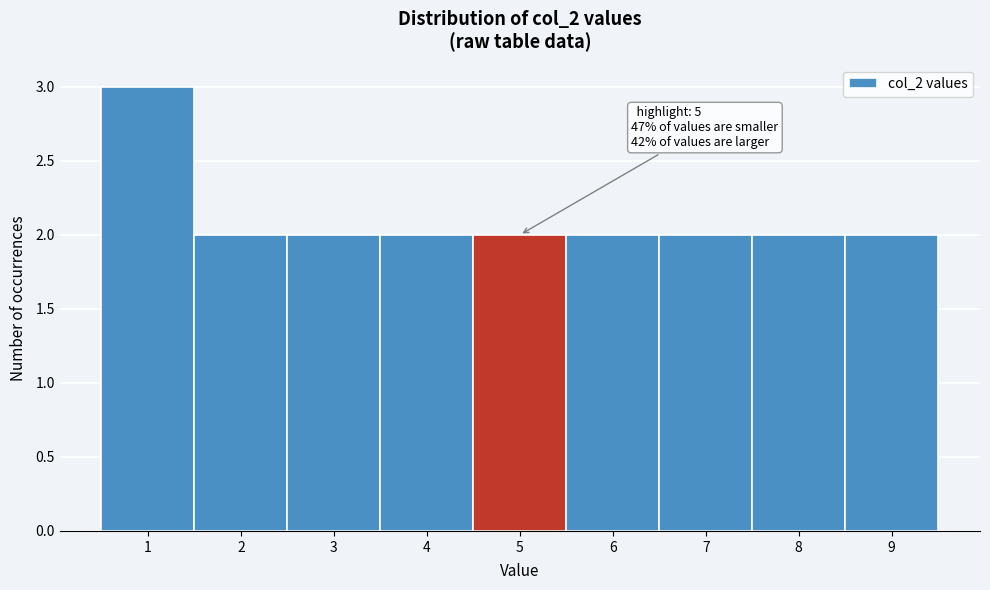

Reading left to right, list all the values displayed in this chart.

1=3	2=2	3=2	4=2	5=2	6=2	7=2	8=2	9=2